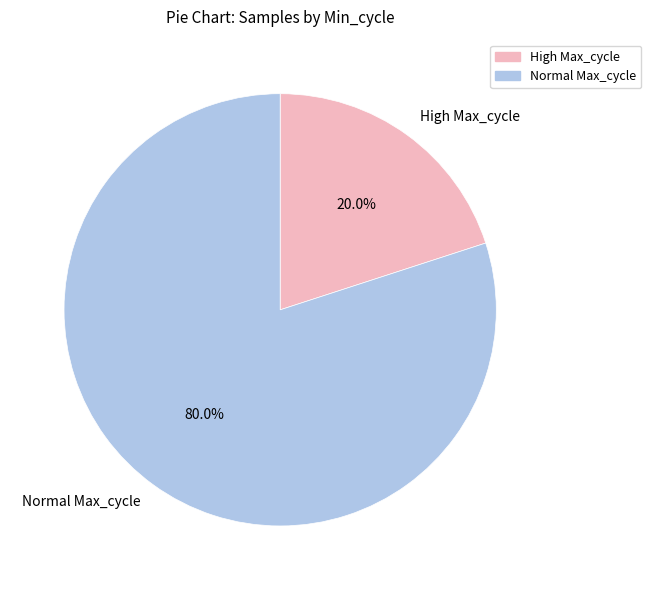

What is the largest slice in the pie chart?

Normal Max_cycle